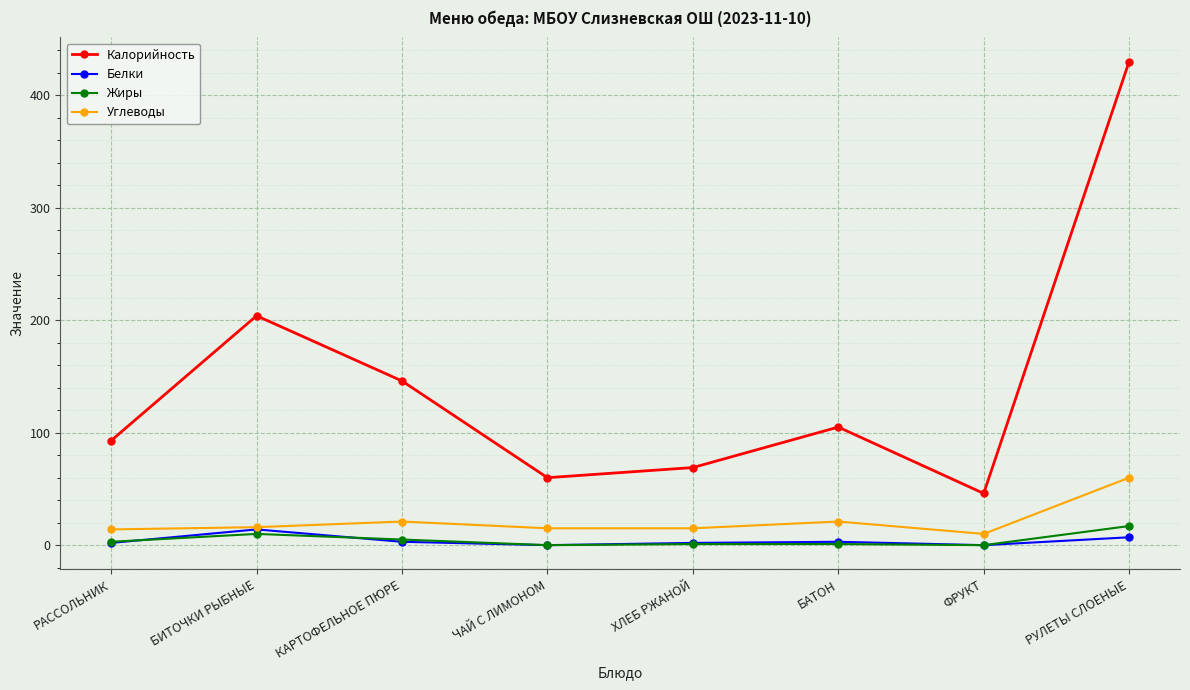

What is the sum of all Жиры values?

37